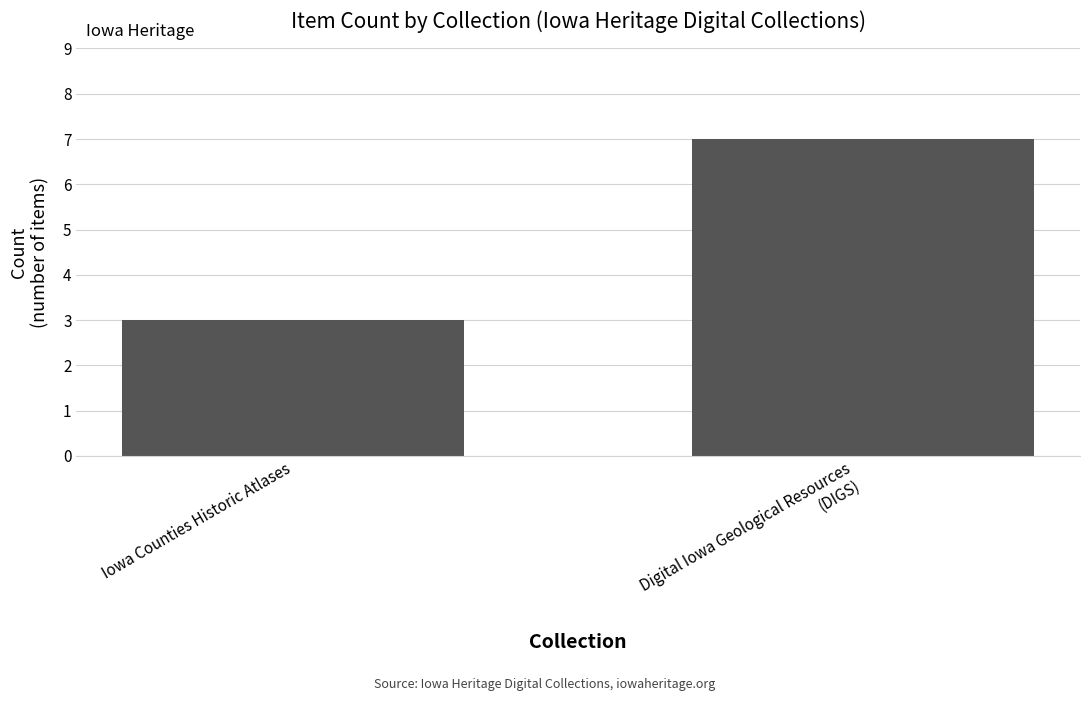

List the labels in order of value, largest first.

Digital Iowa Geological Resources
(DIGS), Iowa Counties Historic Atlases